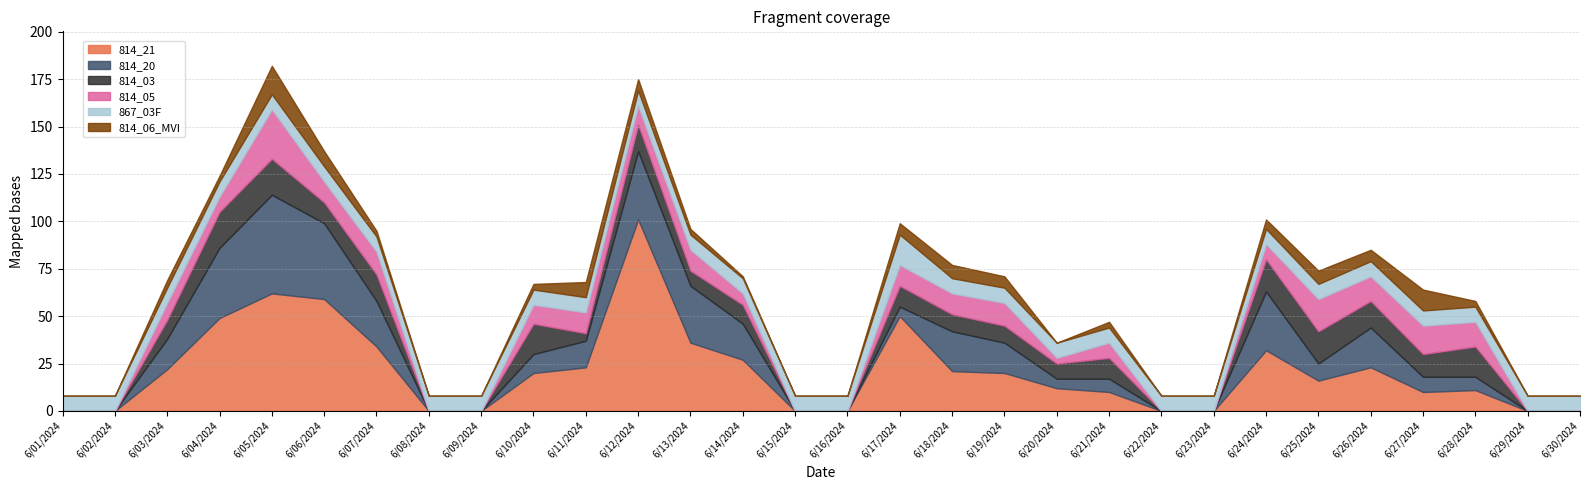

Which series has the widest spread of values?

814_21